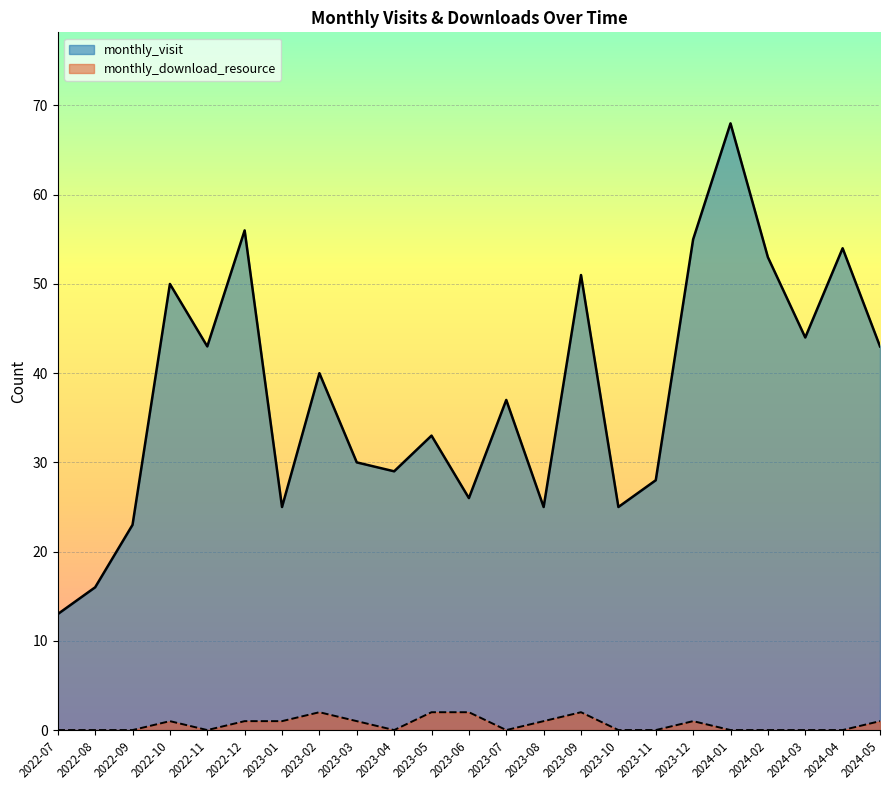

Which has a higher value, 2023-12 or 2022-11?

2023-12